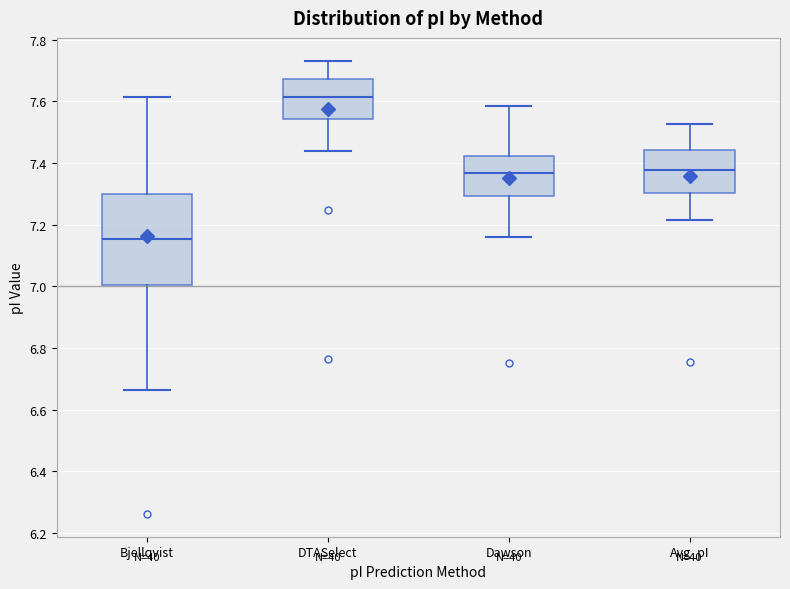

Which box's median line is the highest?

DTASelect